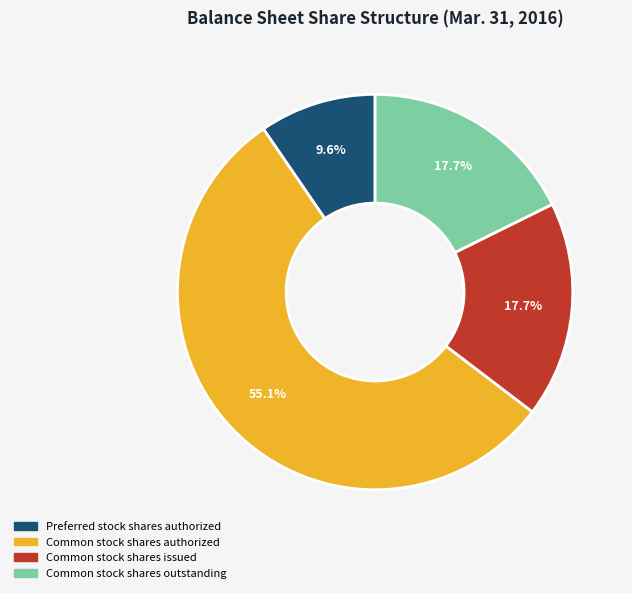

Does any single category account for the majority?

Yes